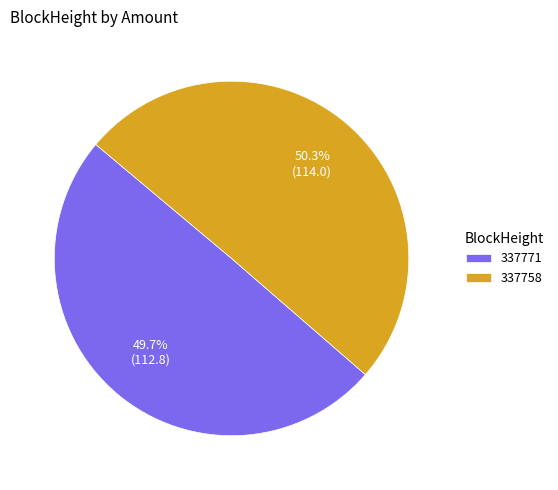

Is 337758 the majority of the pie?

Yes